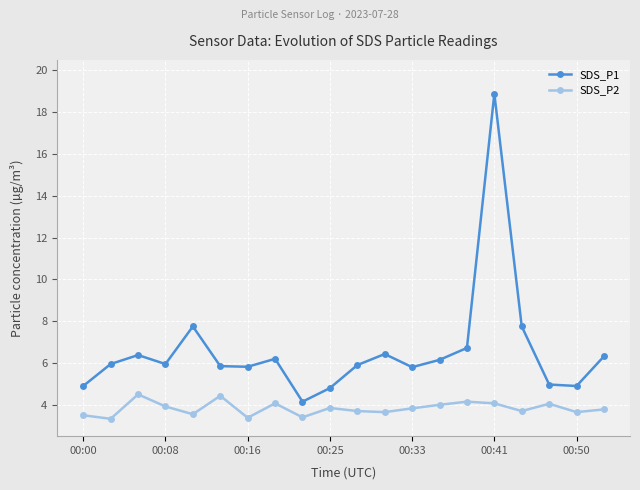

What is the lowest value of the SDS_P1 series?

4.2